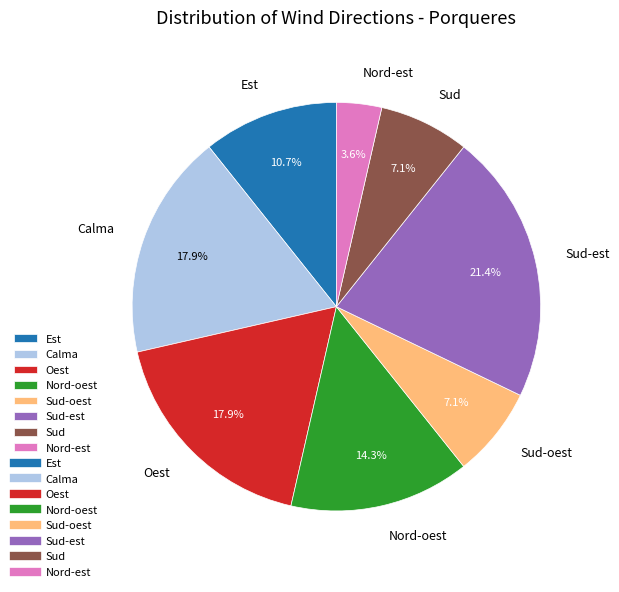

Does Sud represent more than half of the total?

No